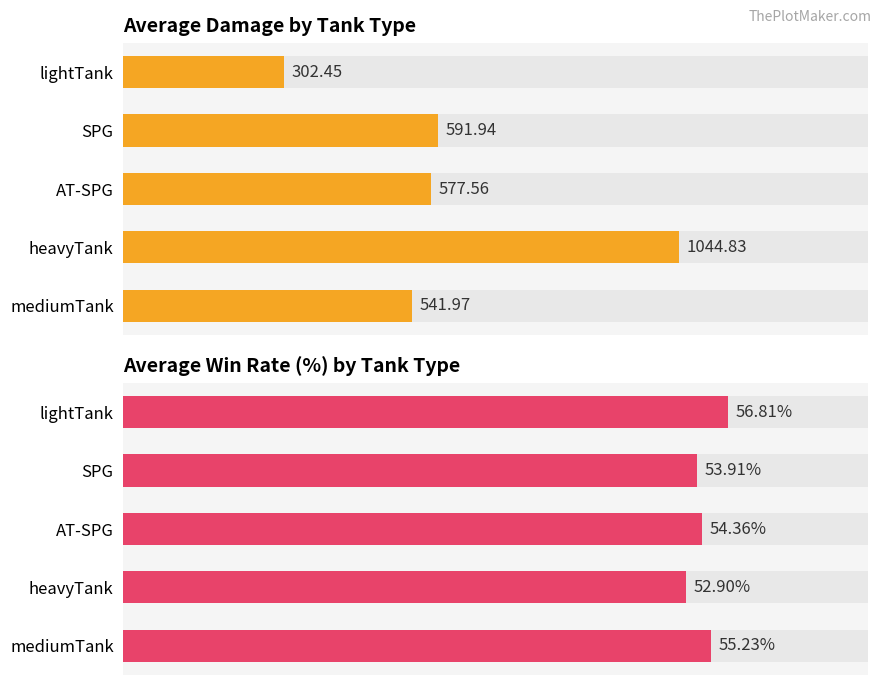

Which has a higher value, AT-SPG or mediumTank?

AT-SPG